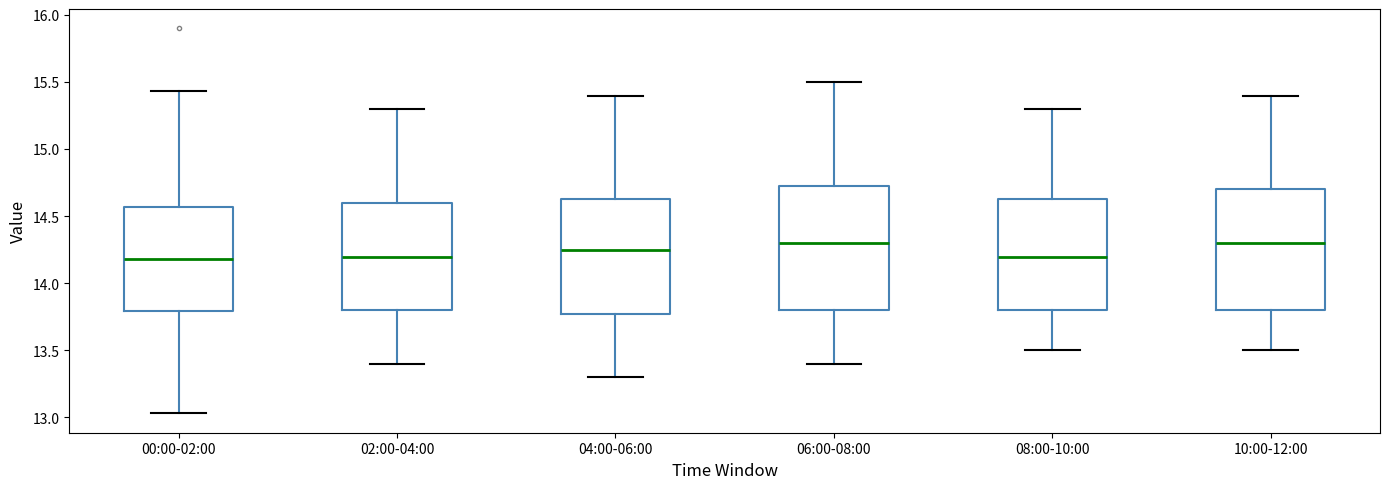

Where is the lower edge of the box for 06:00-08:00 on the y-axis? The values are not printed on the chart, so give them approximately, as read against the axis.

13.80